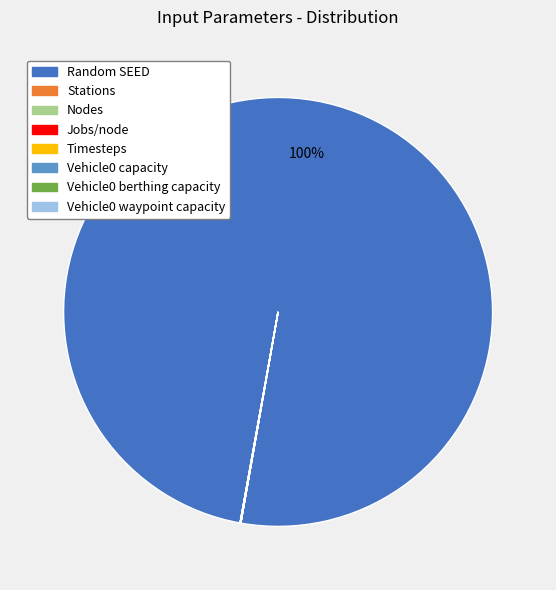

Which category has the biggest portion of the pie?

Random SEED